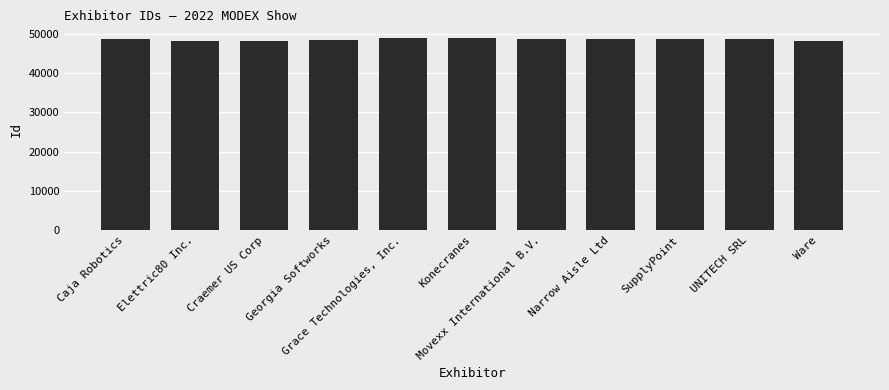

Is it true that the value at Elettric80 Inc. is 48086?

True